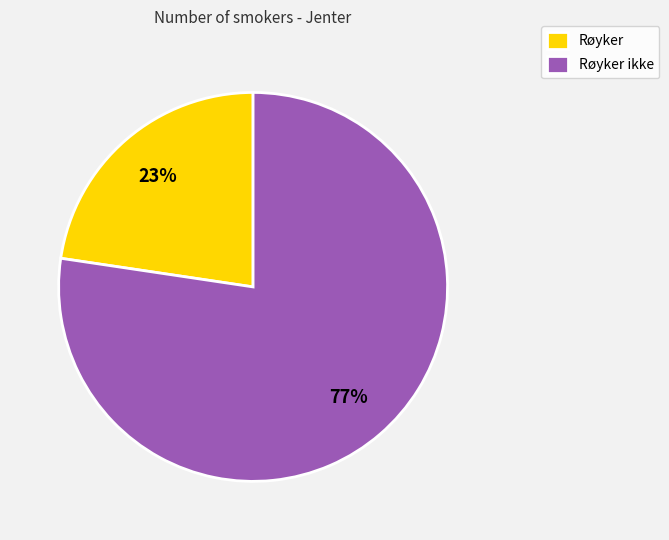

Which category has the biggest portion of the pie?

Røyker ikke